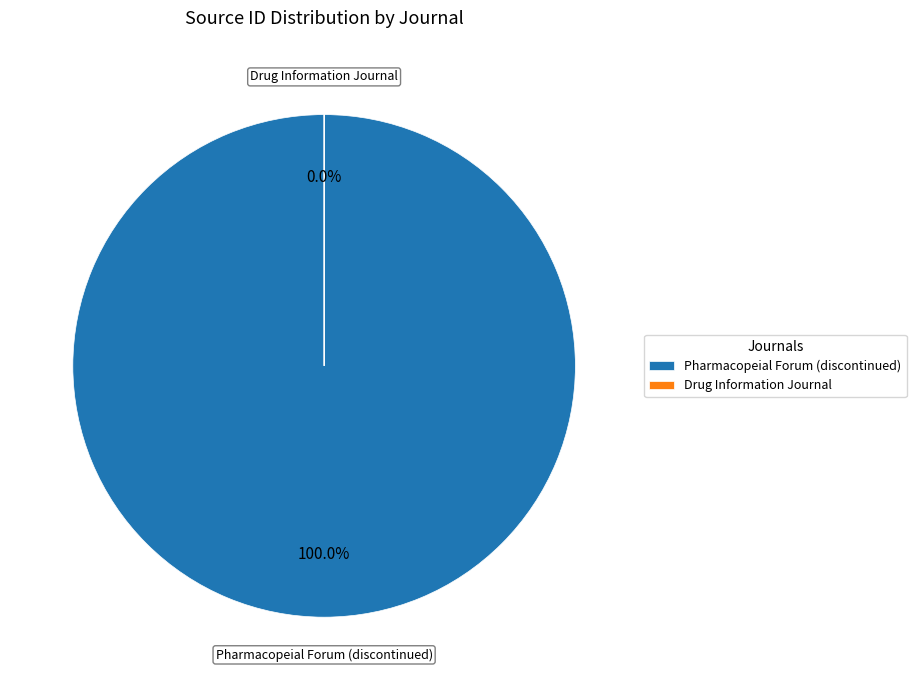

What is the smallest slice in the pie chart?

Drug Information Journal